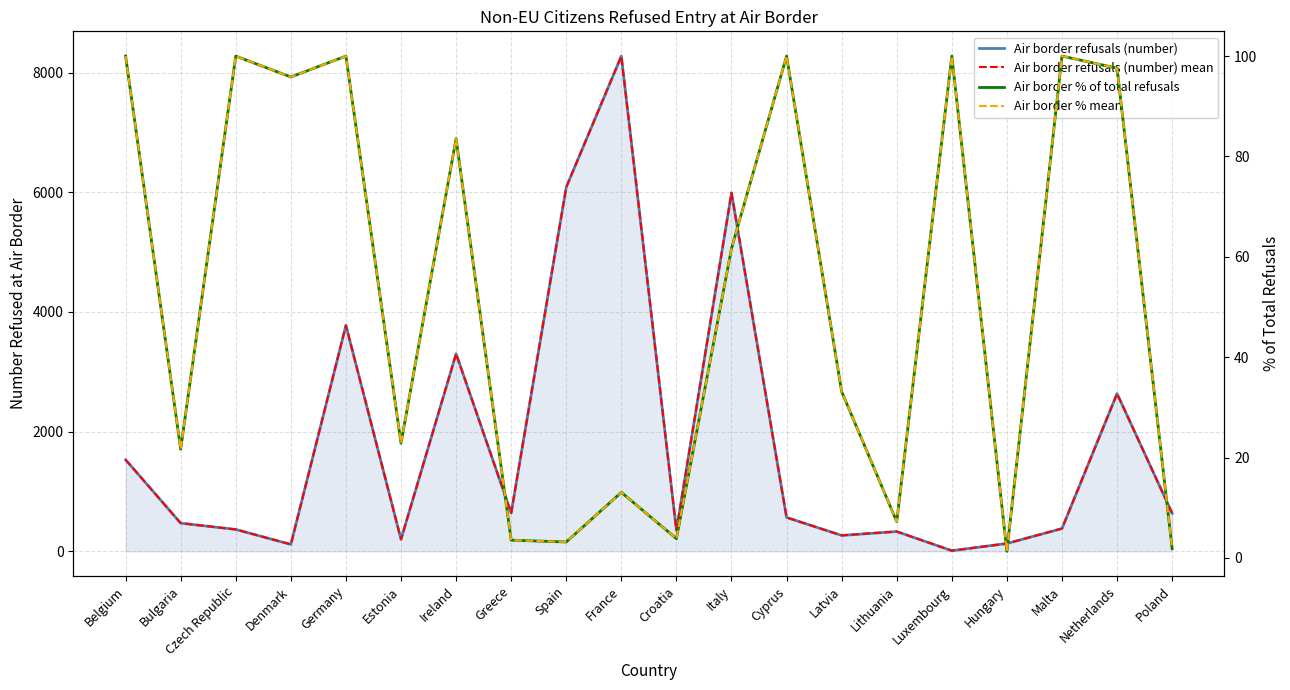

True or false: Air border % of total refusals and Air border % mean intersect in this chart.

False